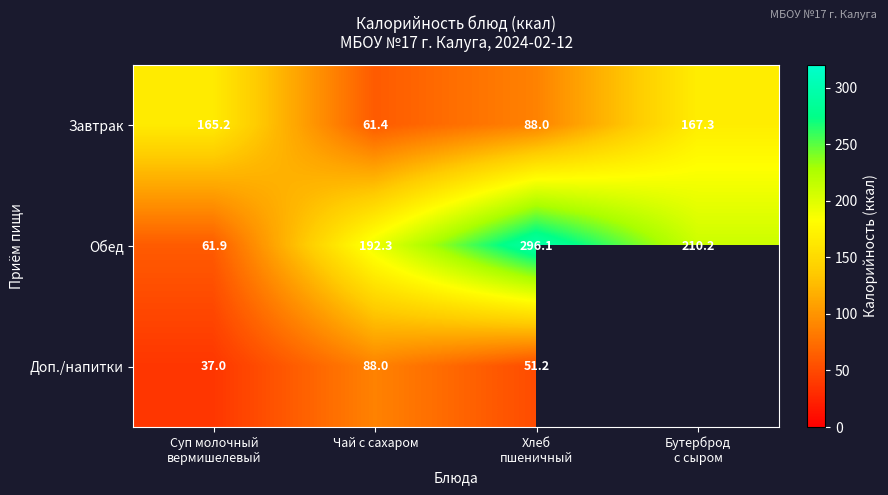

Is it true that Доп./напитки equals 31.0 at Чай с сахаром?

False